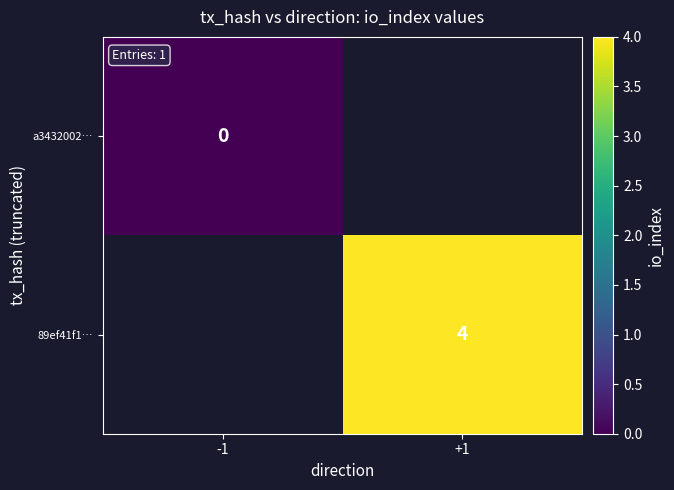

True or false: 89ef41f1… has a value of 4 at +1.

True